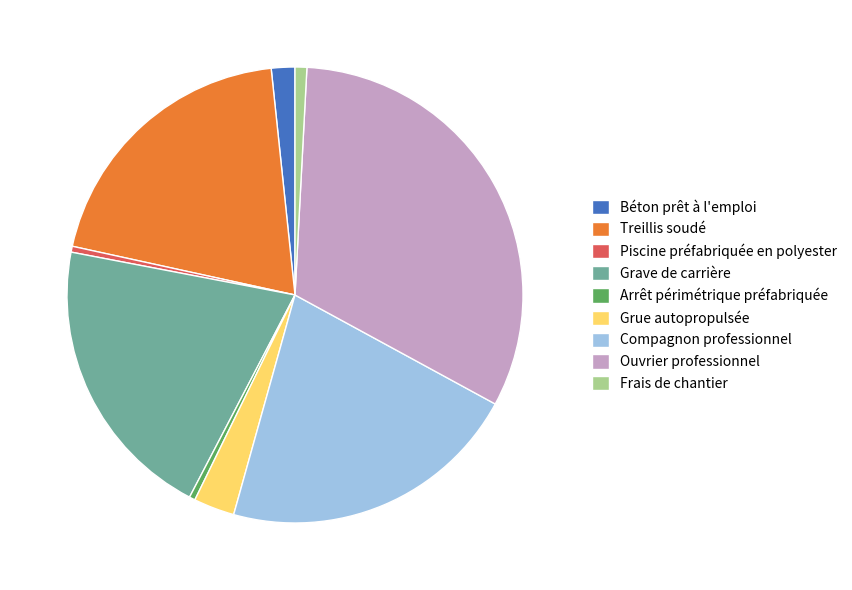

Is there a majority slice in this chart?

No